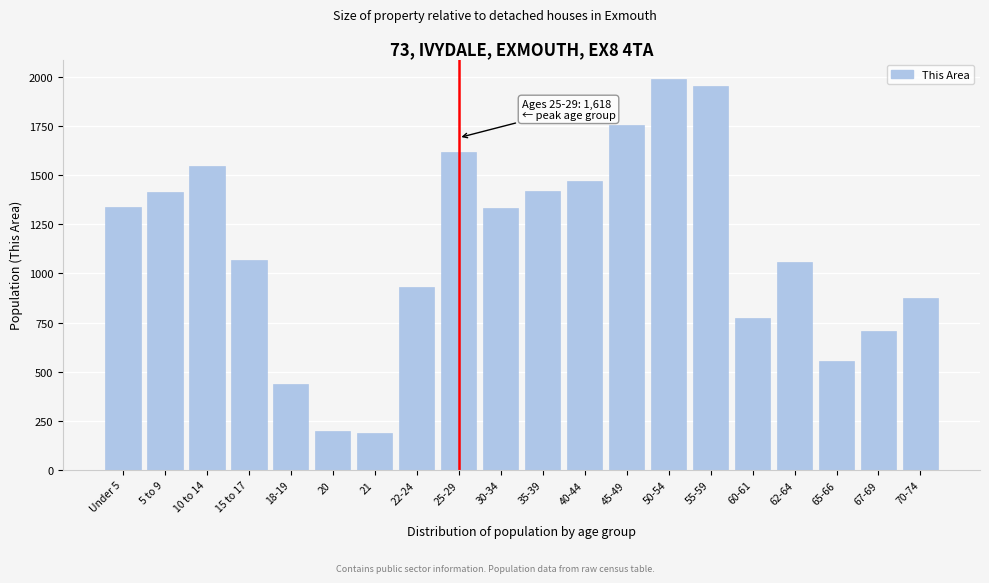

What is the greatest value displayed?

1989